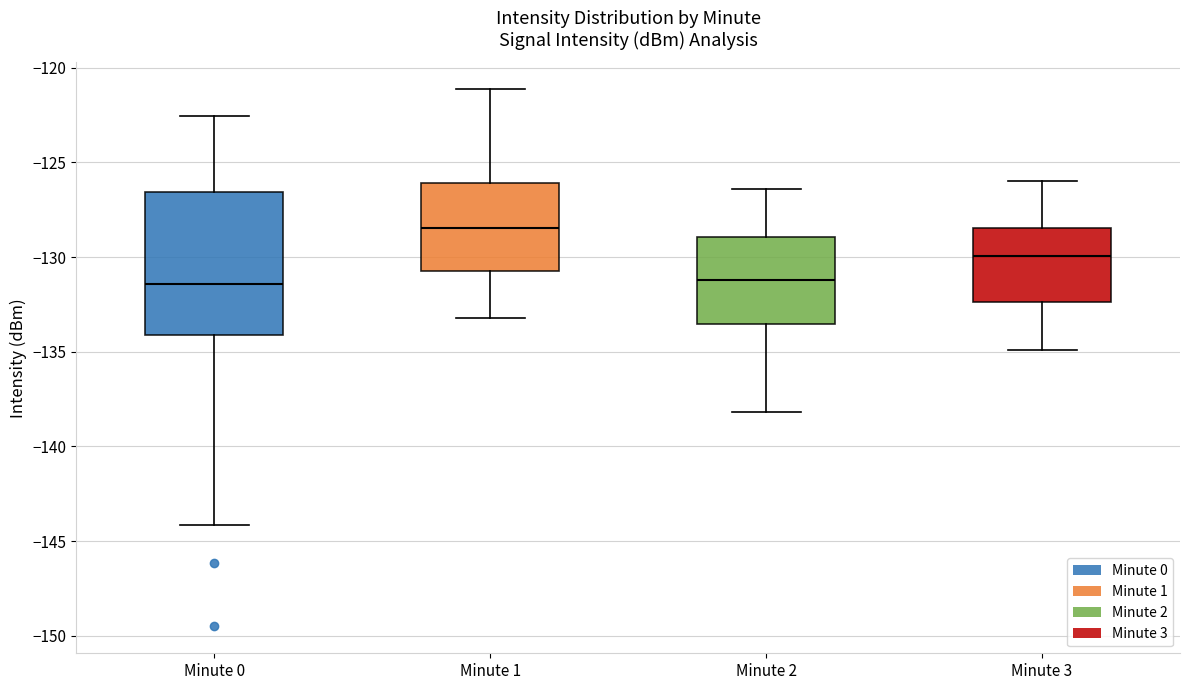

Where is the upper edge of the box for Minute 0 on the y-axis? The values are not printed on the chart, so give them approximately, as read against the axis.

-126.5